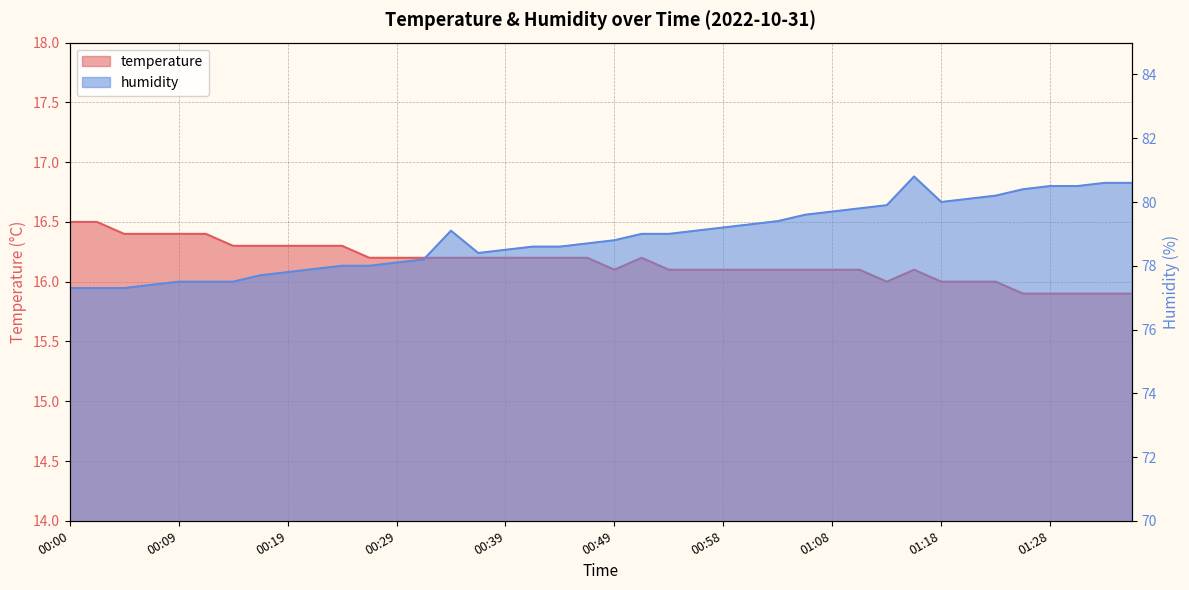

What is the label of the 26th point from the left?

01:01